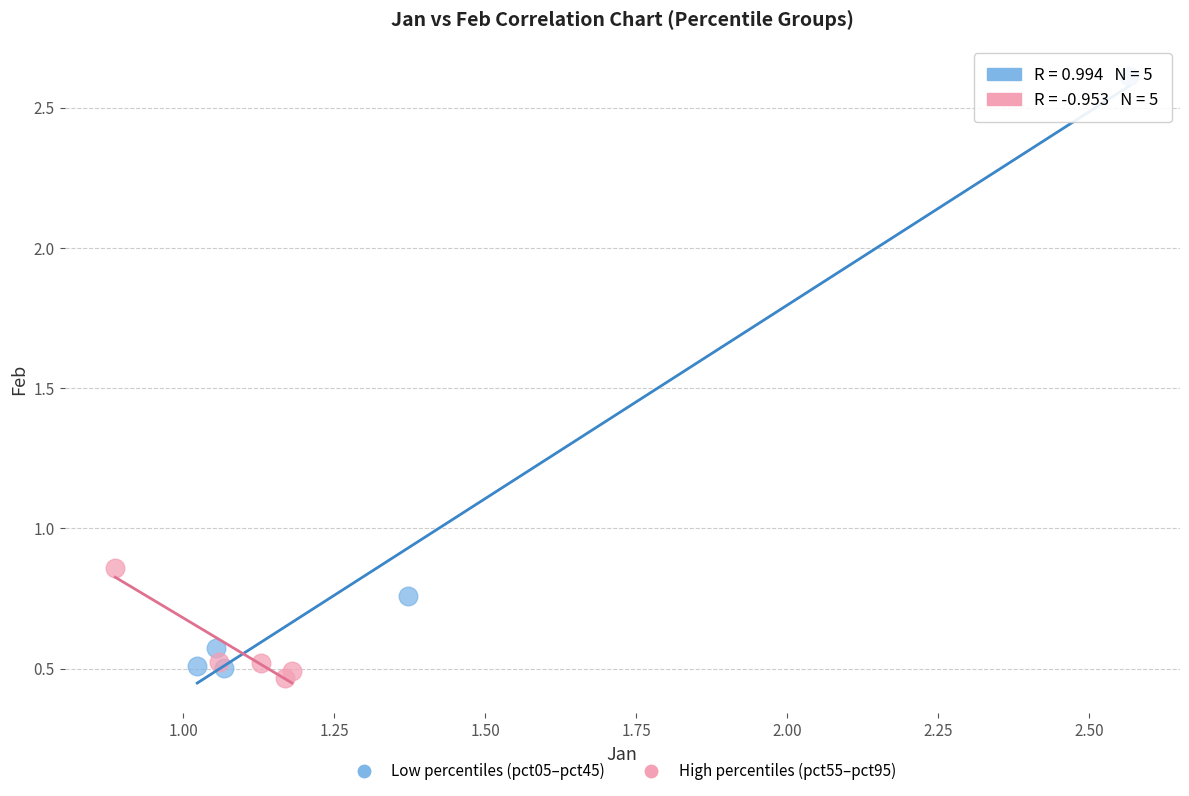

Which series reaches the maximum Y coordinate?

Low percentiles (pct05–pct45)